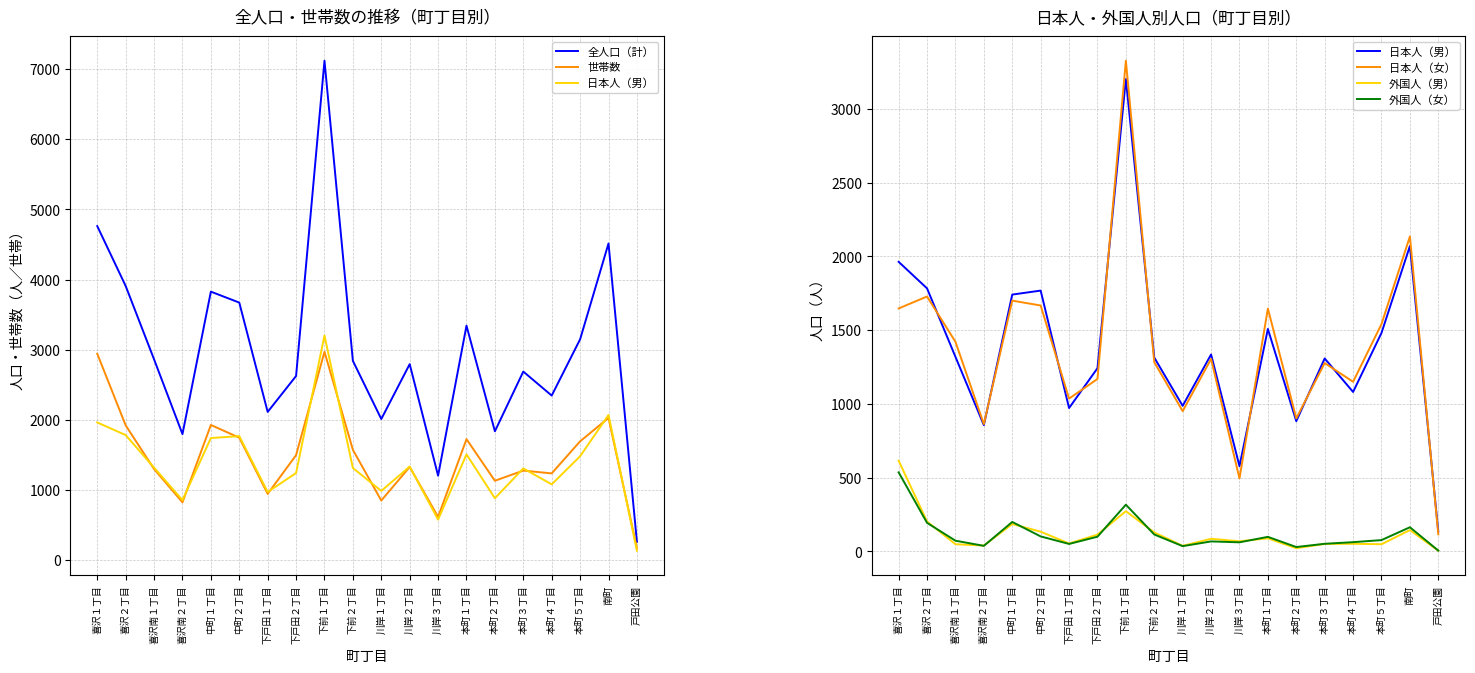

What is the value of the 外国人（男） point at the 20th from the left?

5